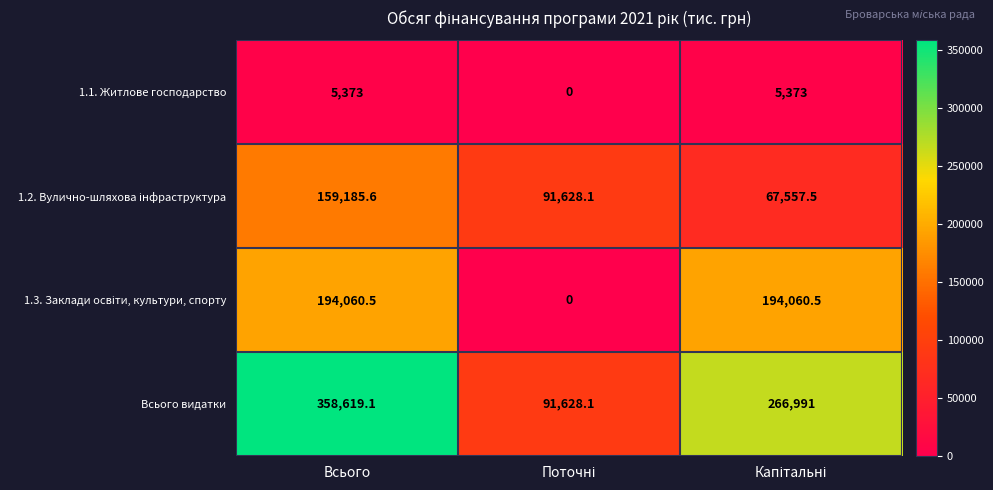

Count the number of categories in the chart.

3